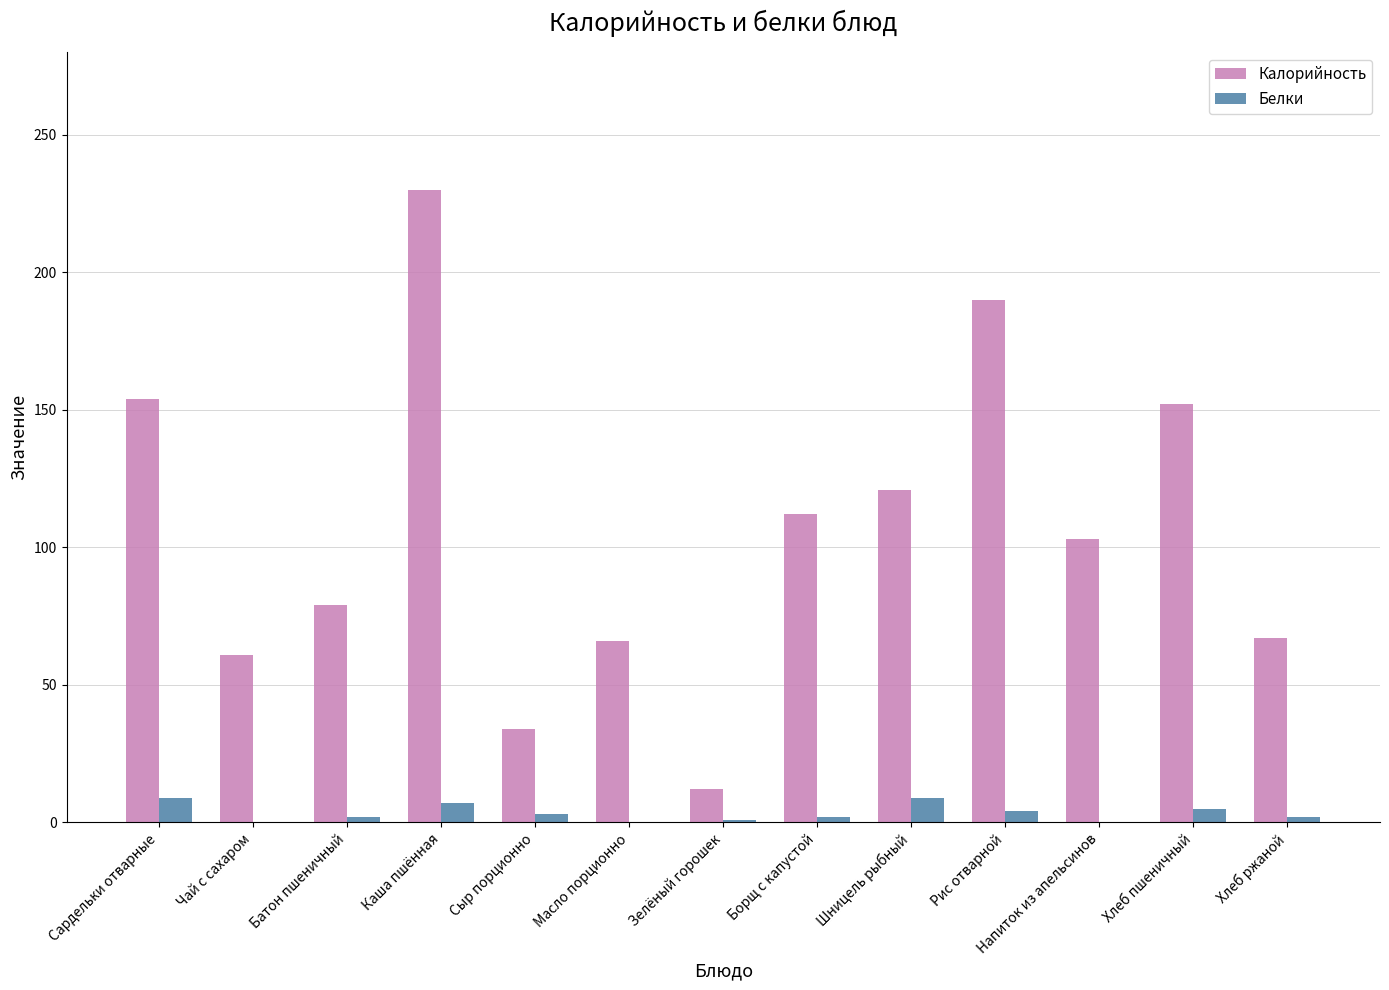

How many groups of bars are there?

13